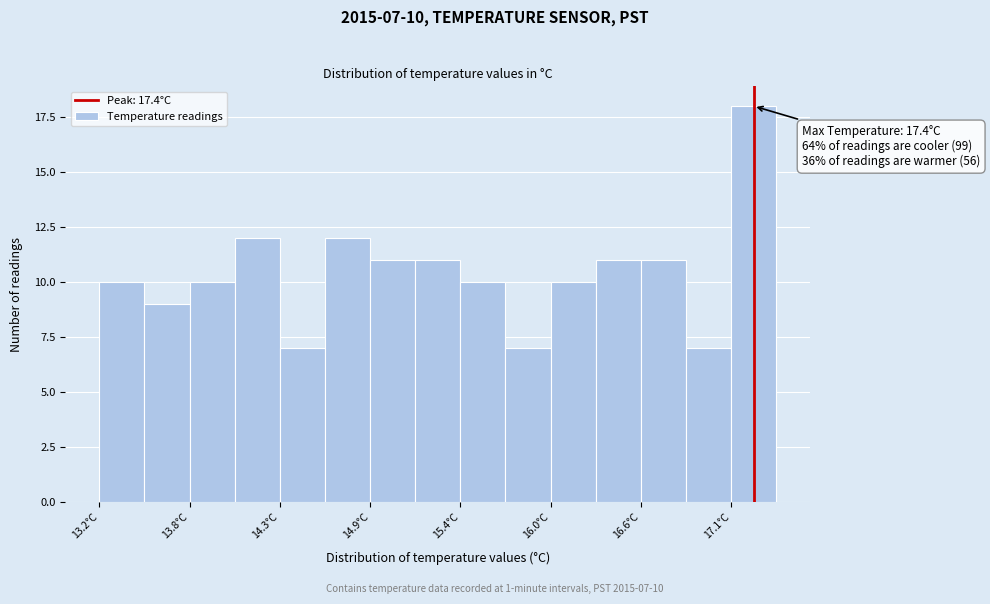

Read against the x-axis, roughly where is the centre of the tallest bar?

17.3